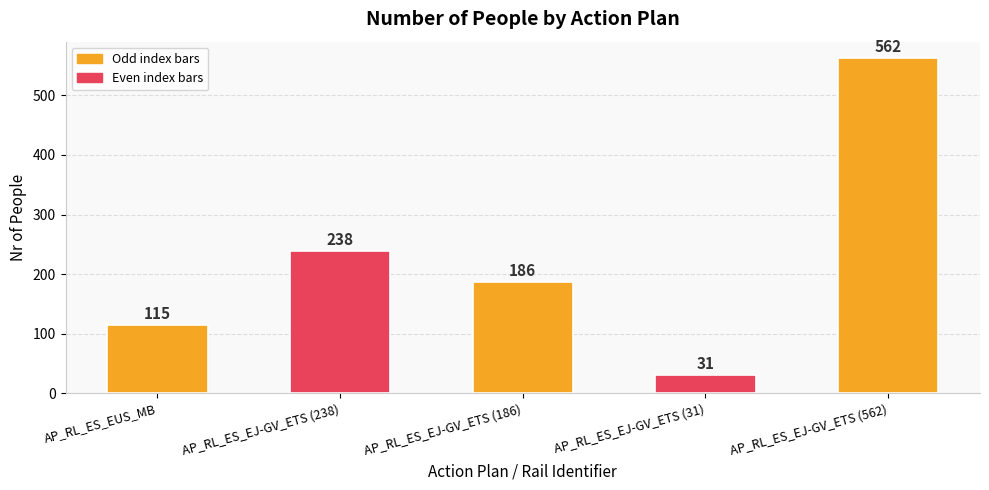

What is the approximate value at AP_RL_ES_EJ-GV_ETS (186), to the nearest 50?

200